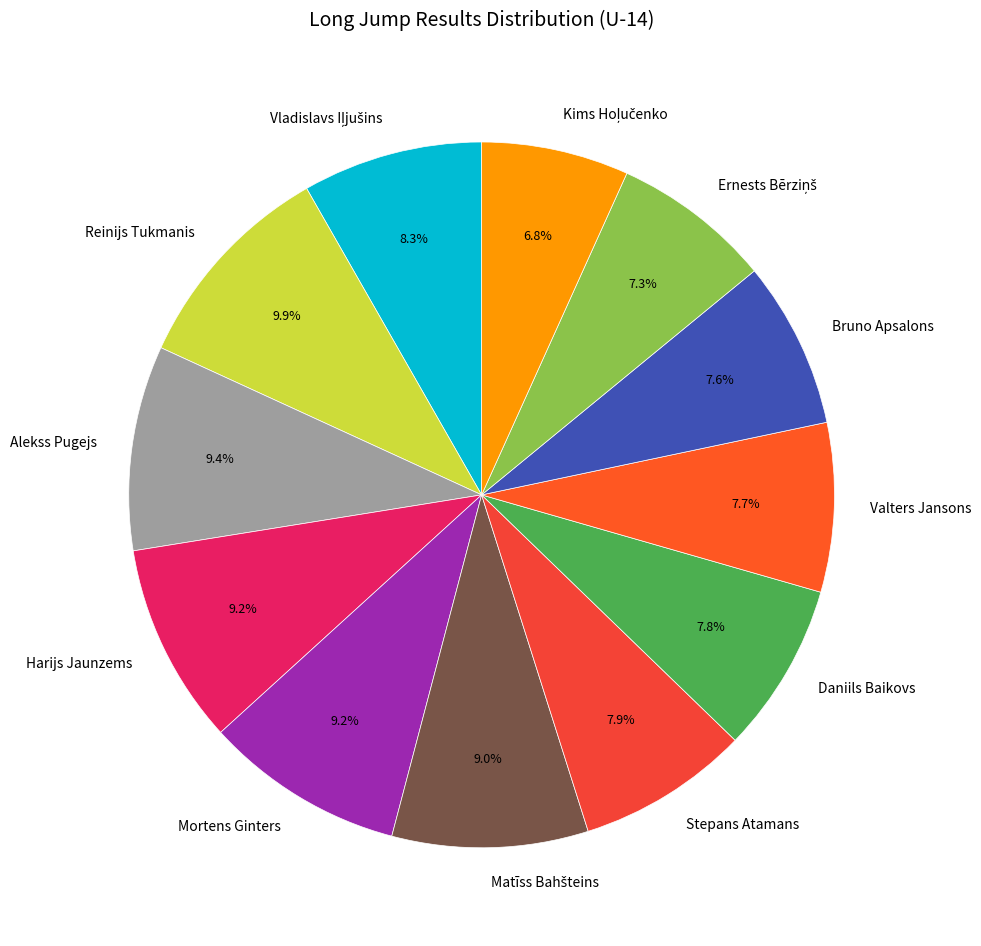

Is there a majority slice in this chart?

No